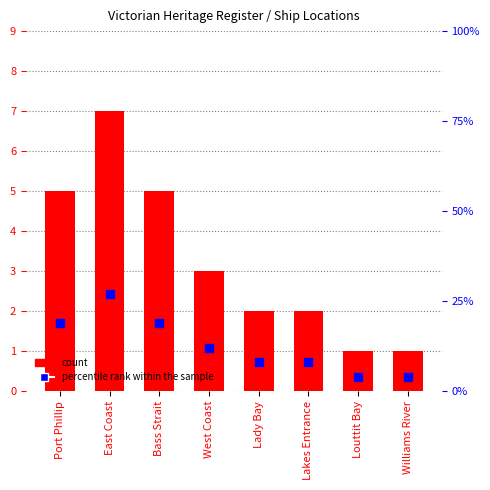

Is the value of count at East Coast greater than the value of percentile rank within the sample at Lady Bay?

No